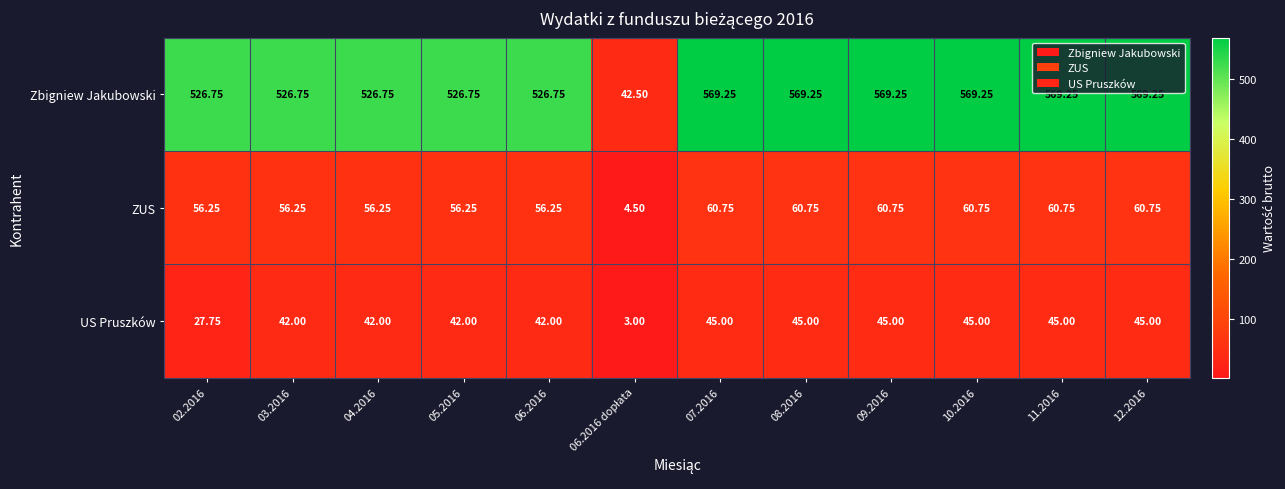

At 06.2016, list the series in order from smallest to largest.

US Pruszków, ZUS, Zbigniew Jakubowski